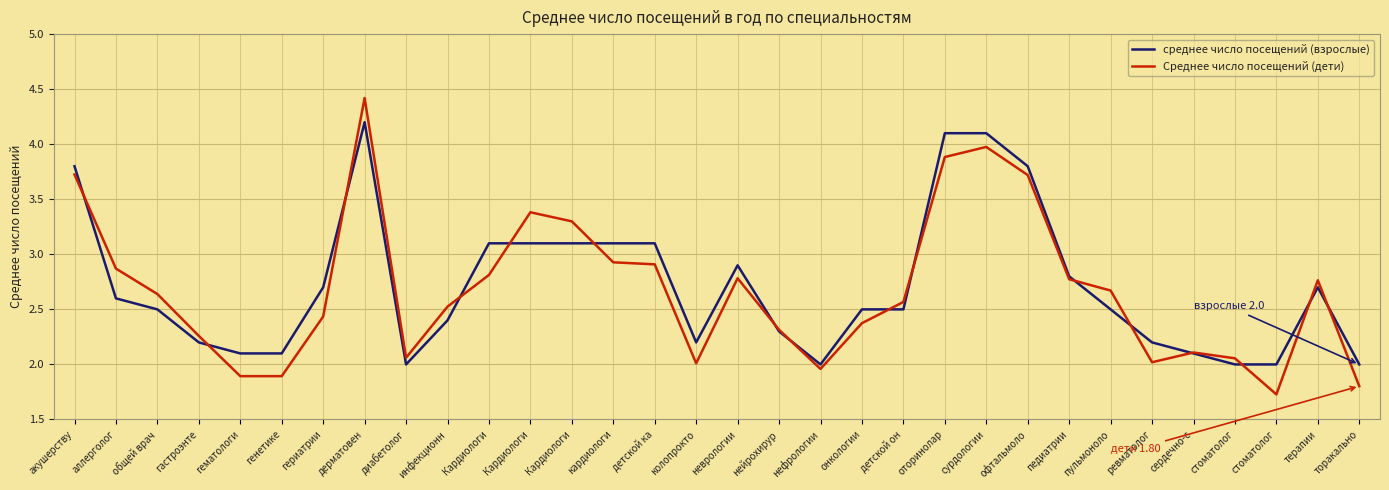

How many lines are shown in the chart?

2